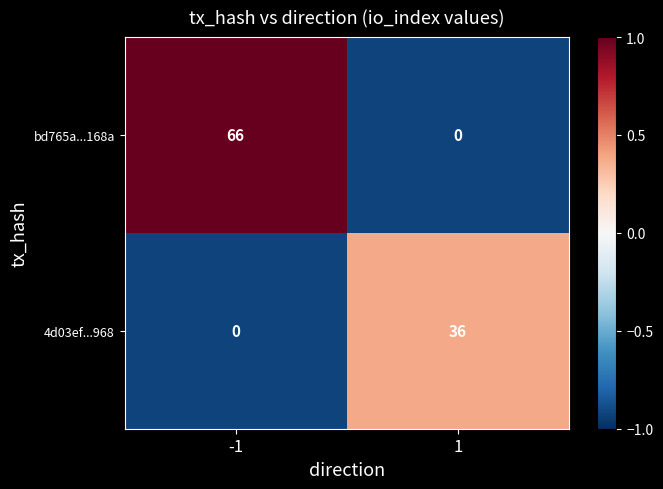

What is the spread (max minus min) of values at 1?

36